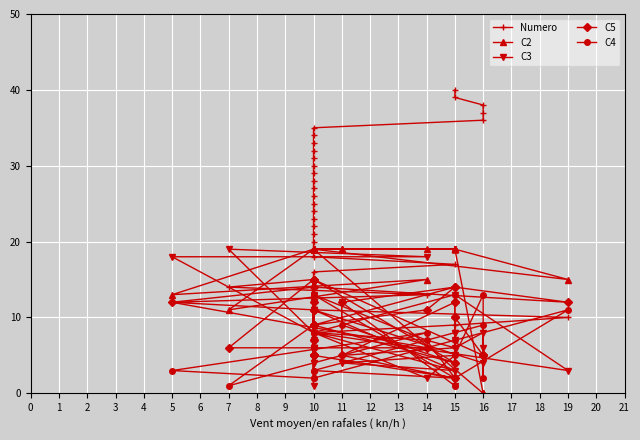

Where is the first local minimum for C3?

15